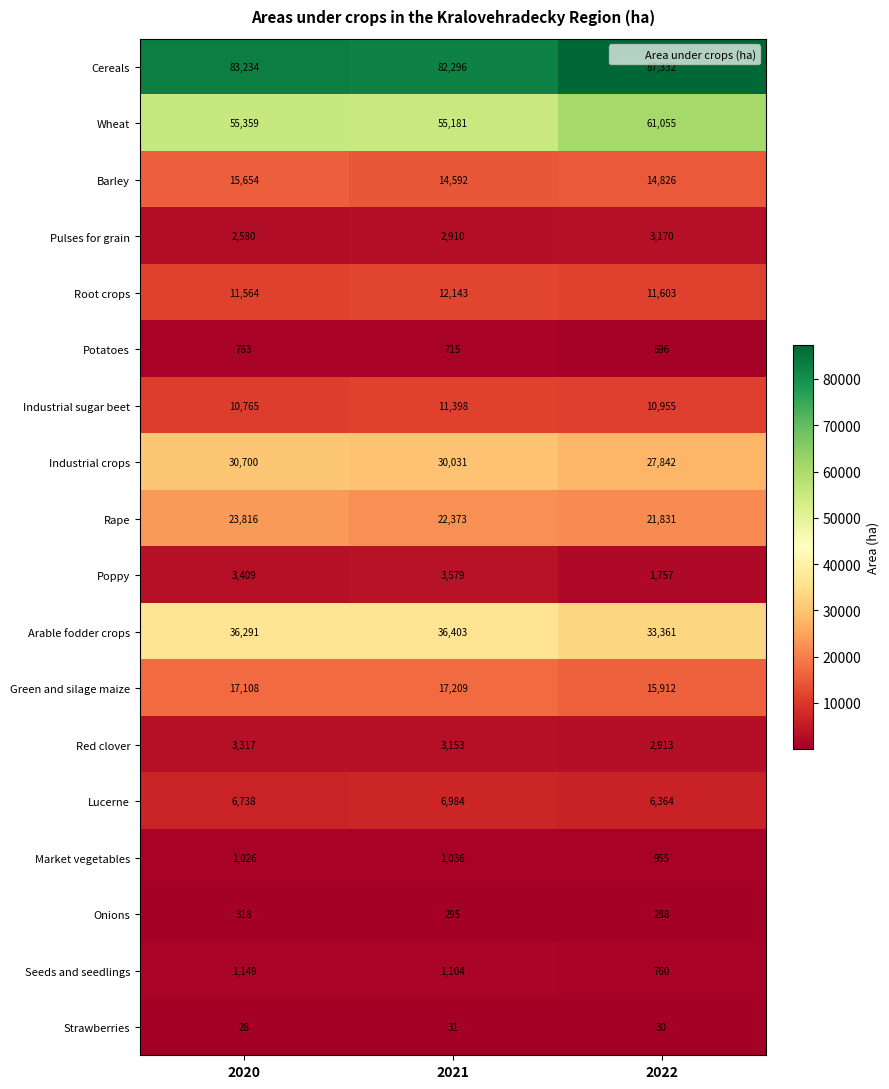

What is the difference between the second highest and minimum values in the Barley series?

234